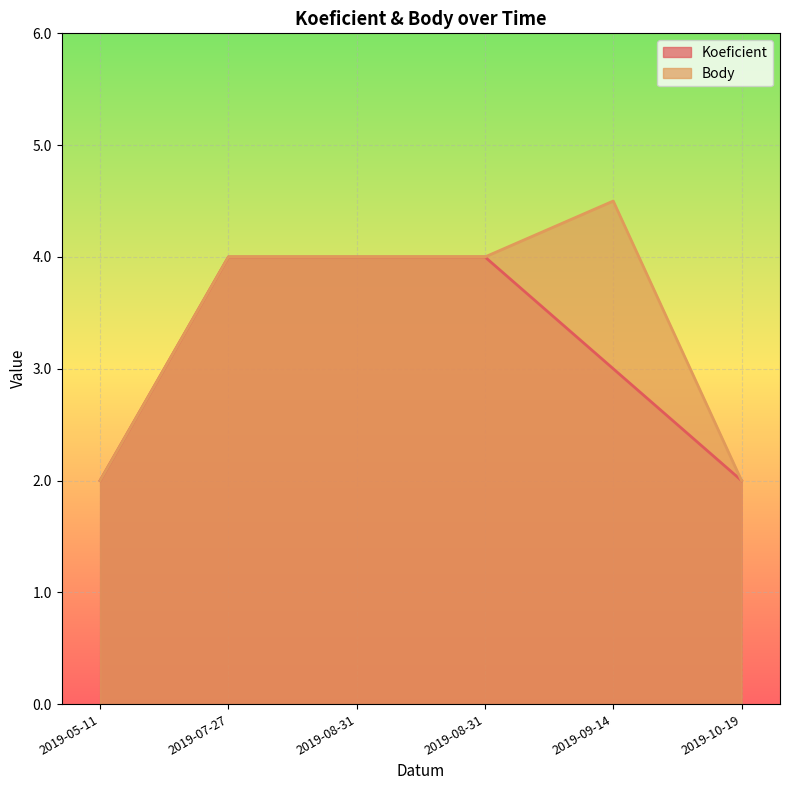

Which category has the lowest value in the Body series?

2019-05-11